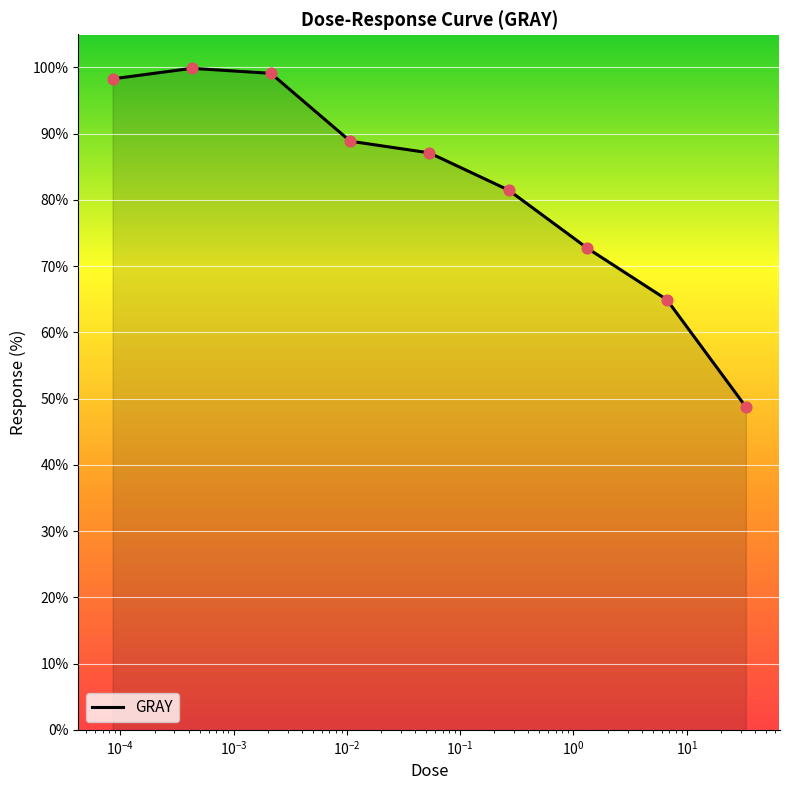

What is the smallest value displayed?

48.7